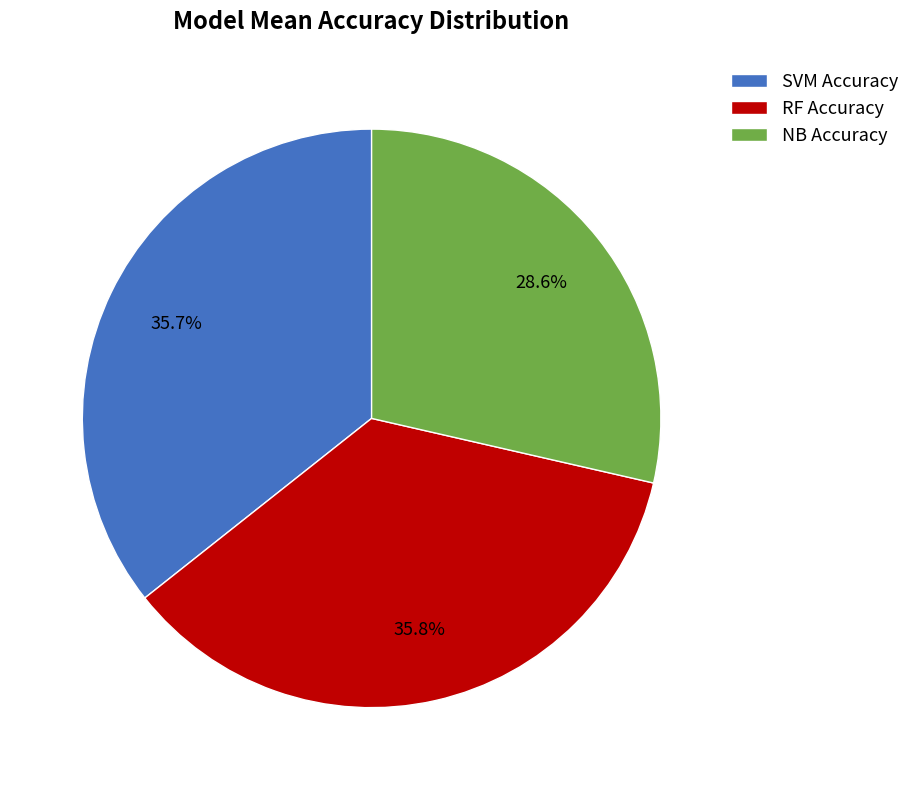

Between NB and RF, which is larger?

RF